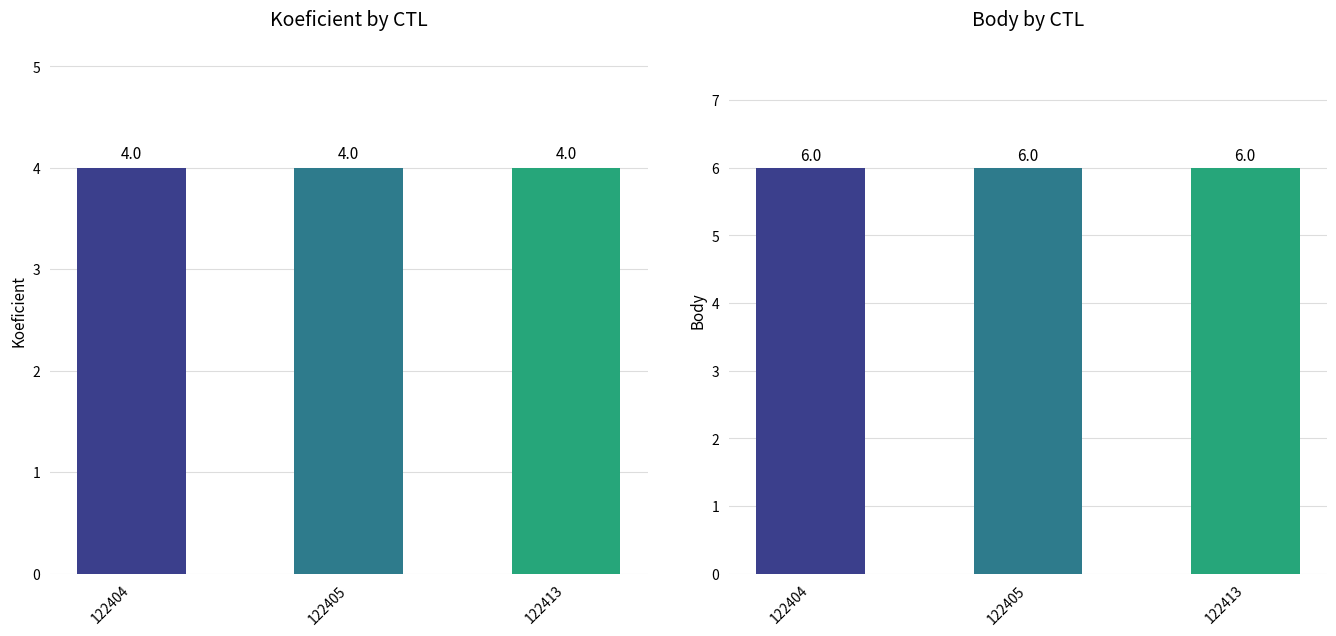

Is it true that Body equals 6 at 122413?

True